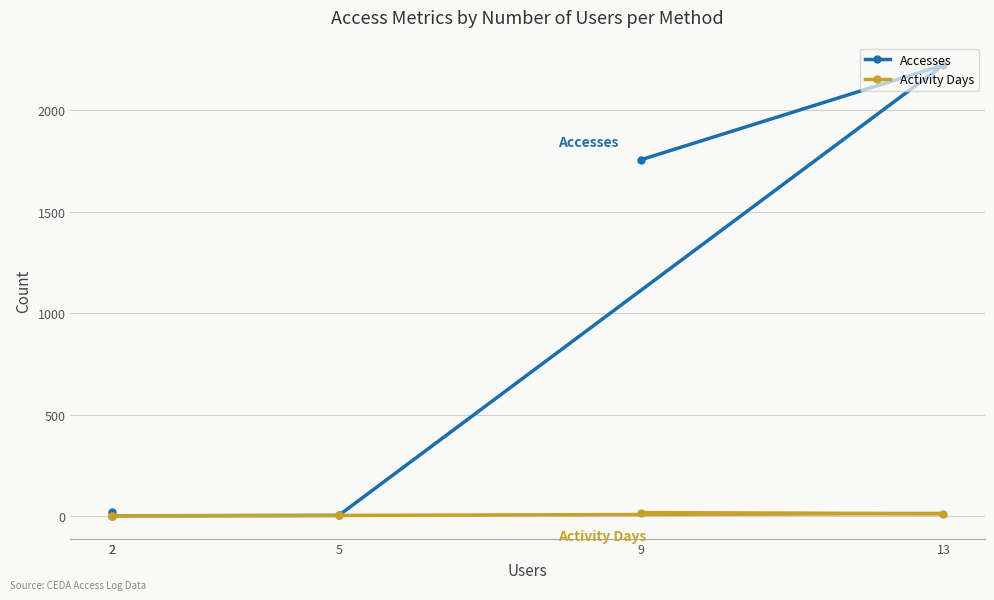

Which has a higher value, 13 or 2?

13